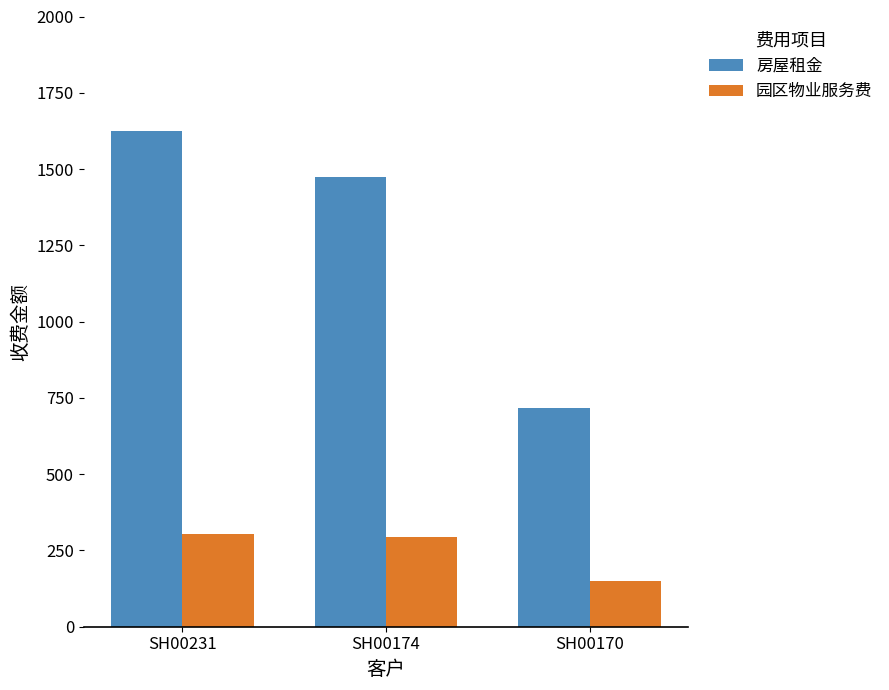

Rank the series by their average value, from highest to lowest.

房屋租金, 园区物业服务费